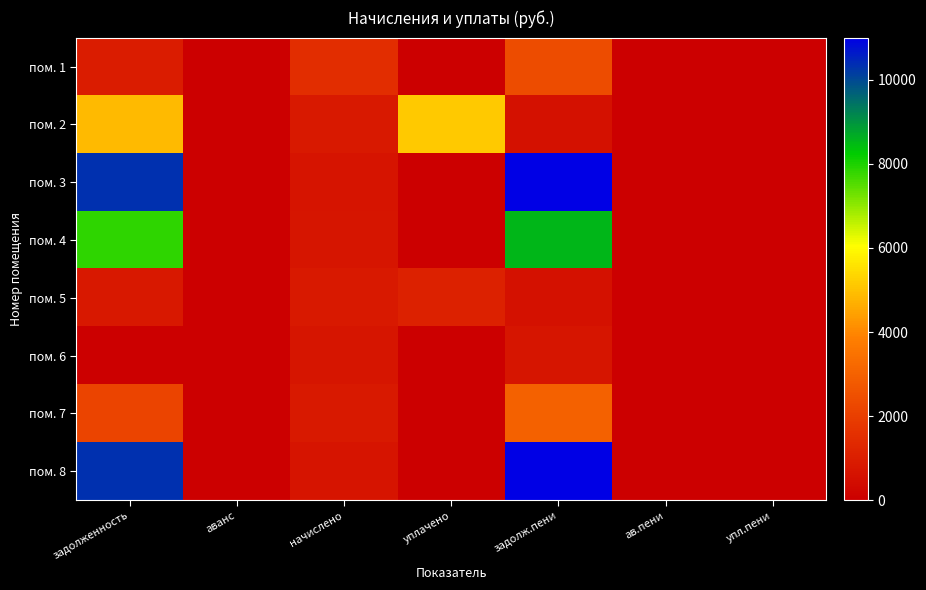

What is the maximum value shown in the chart?

11007.1